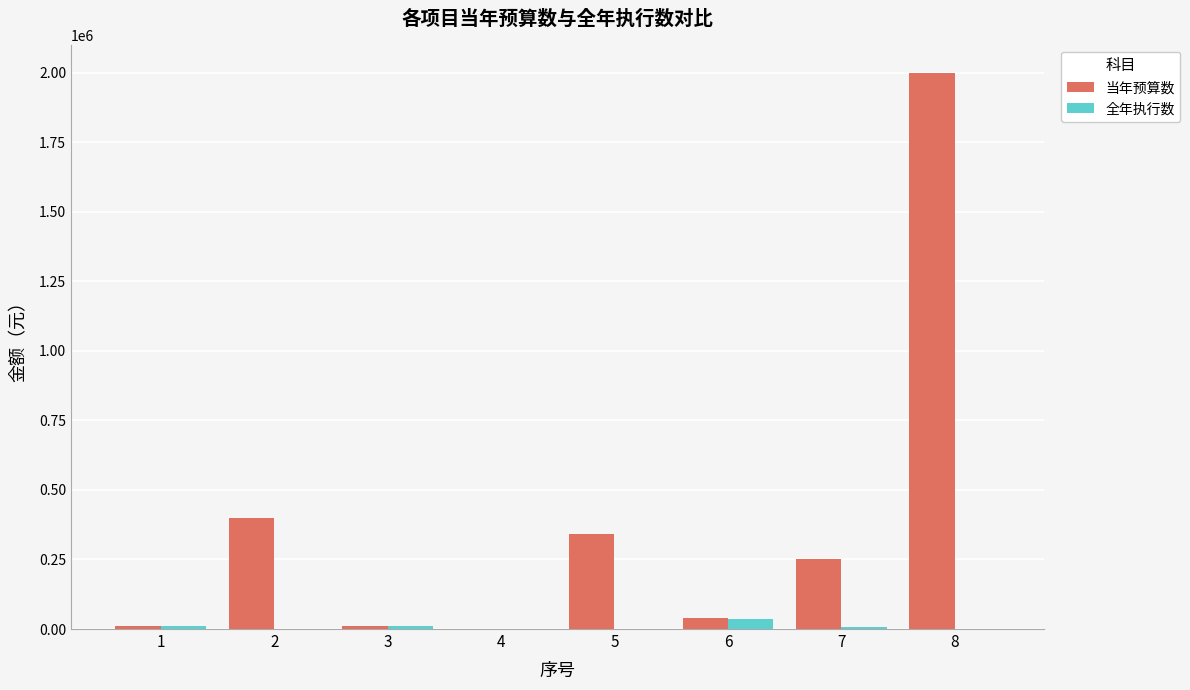

What is the total value across all series at 8?

2000000.0